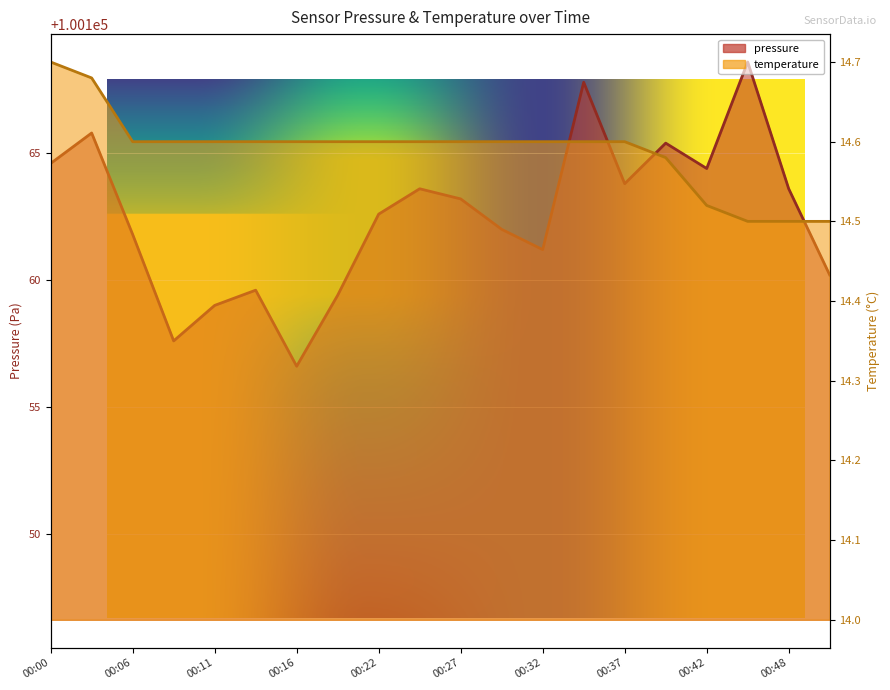

True or false: temperature and pressure cross at least once.

False